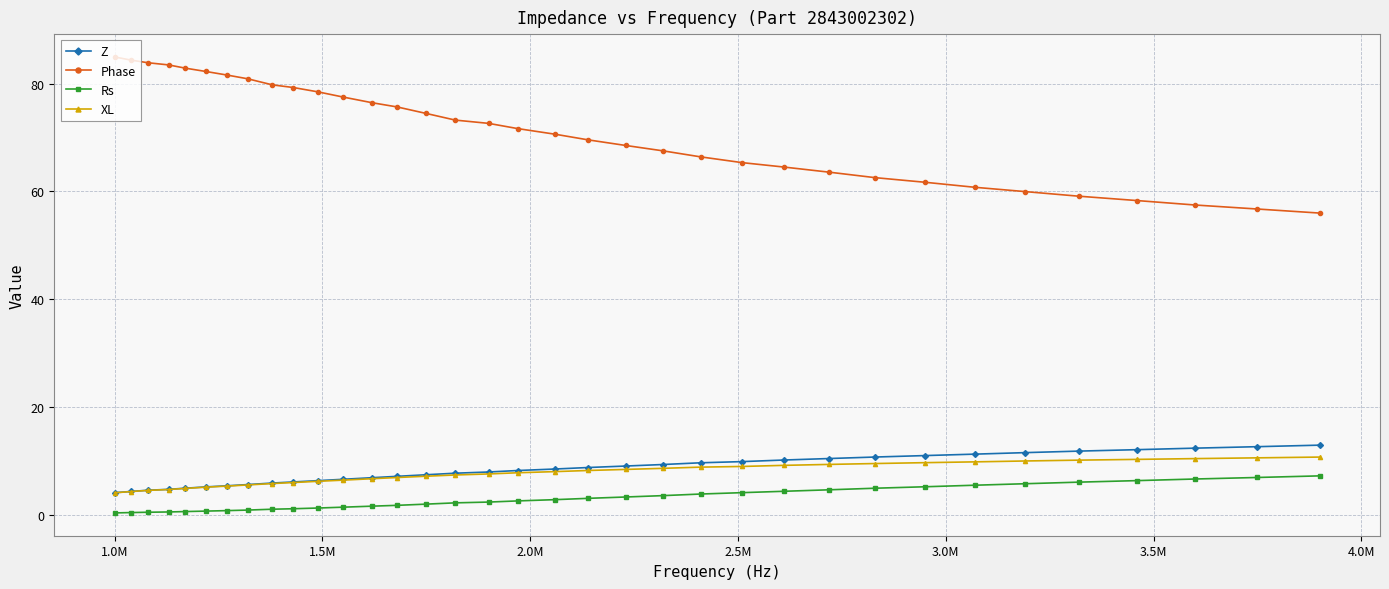

What is the value of the Z point at the 7th from the left?

5.4